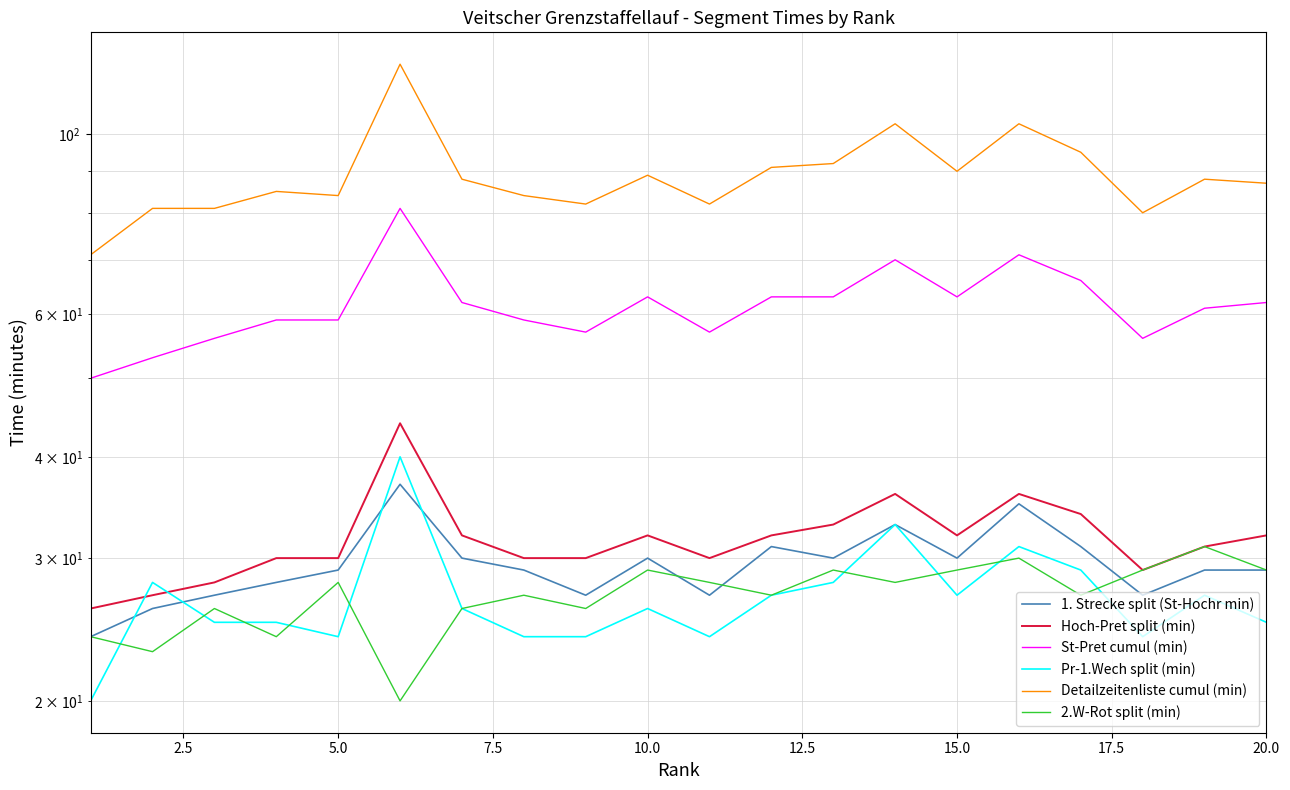

Is the value of Hoch-Pret split (min) at 7.5 greater than the value of Detailzeitenliste cumul (min) at 13?

No